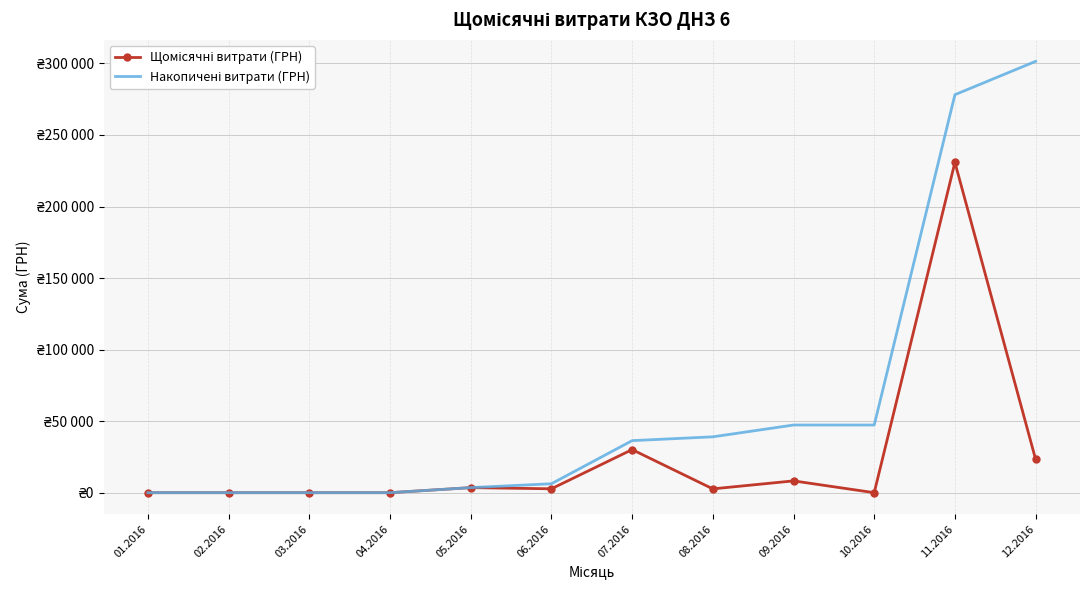

What is the average value of the Накопичені витрати (ГРН) series?

63278.9